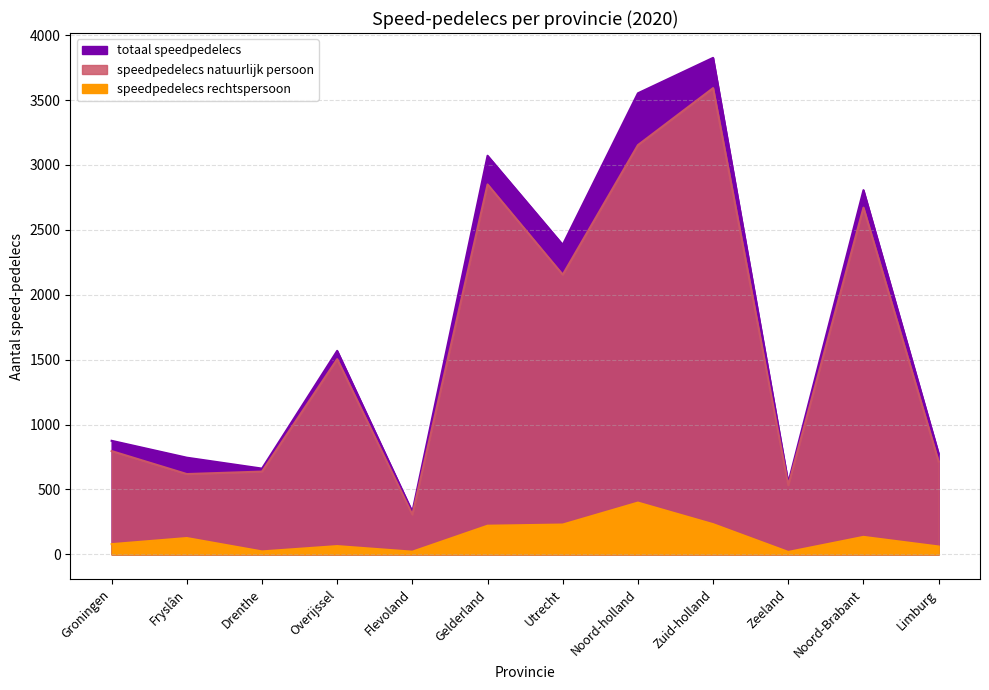

How many categories are shown in the chart?

12